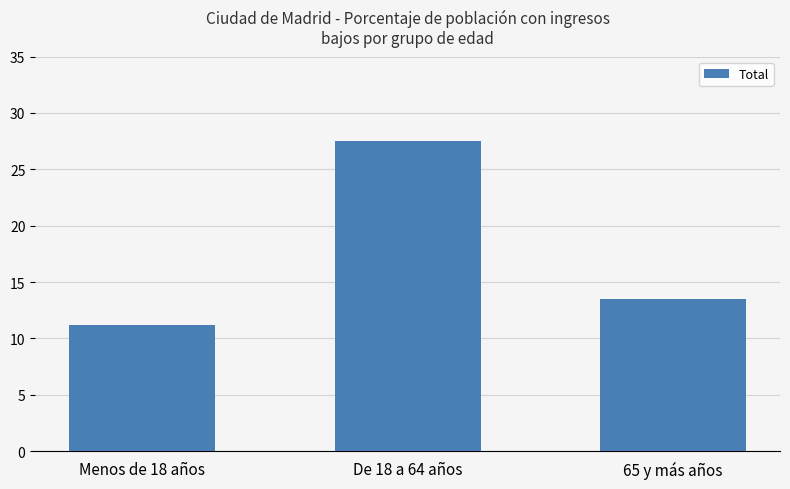

Reading left to right, transcribe all the data shown in this chart.

Menos de 18 años=11.2	De 18 a 64 años=27.5	65 y más años=13.5